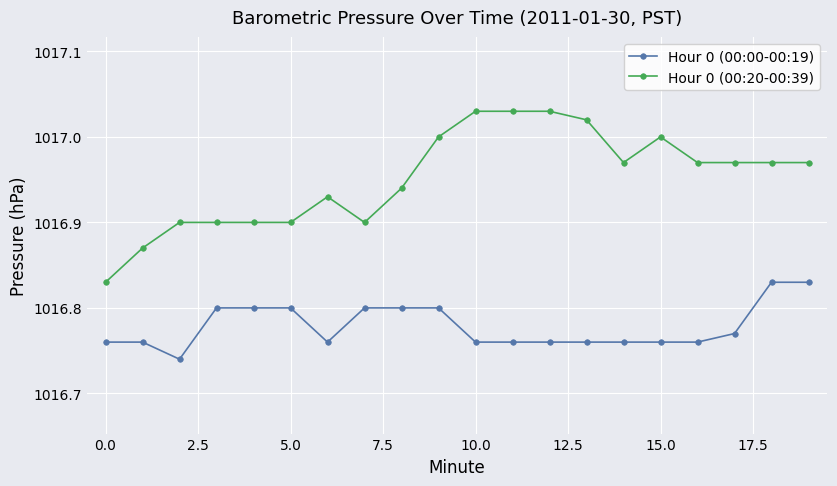

Which series has the largest total across all categories?

Hour 0 (00:20-00:39)